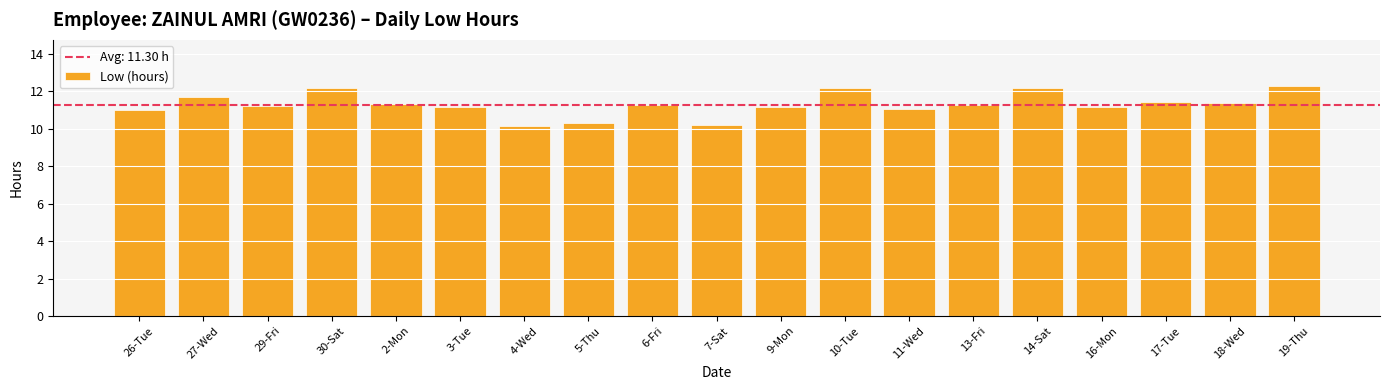

What is the maximum value shown in the chart?

12.3